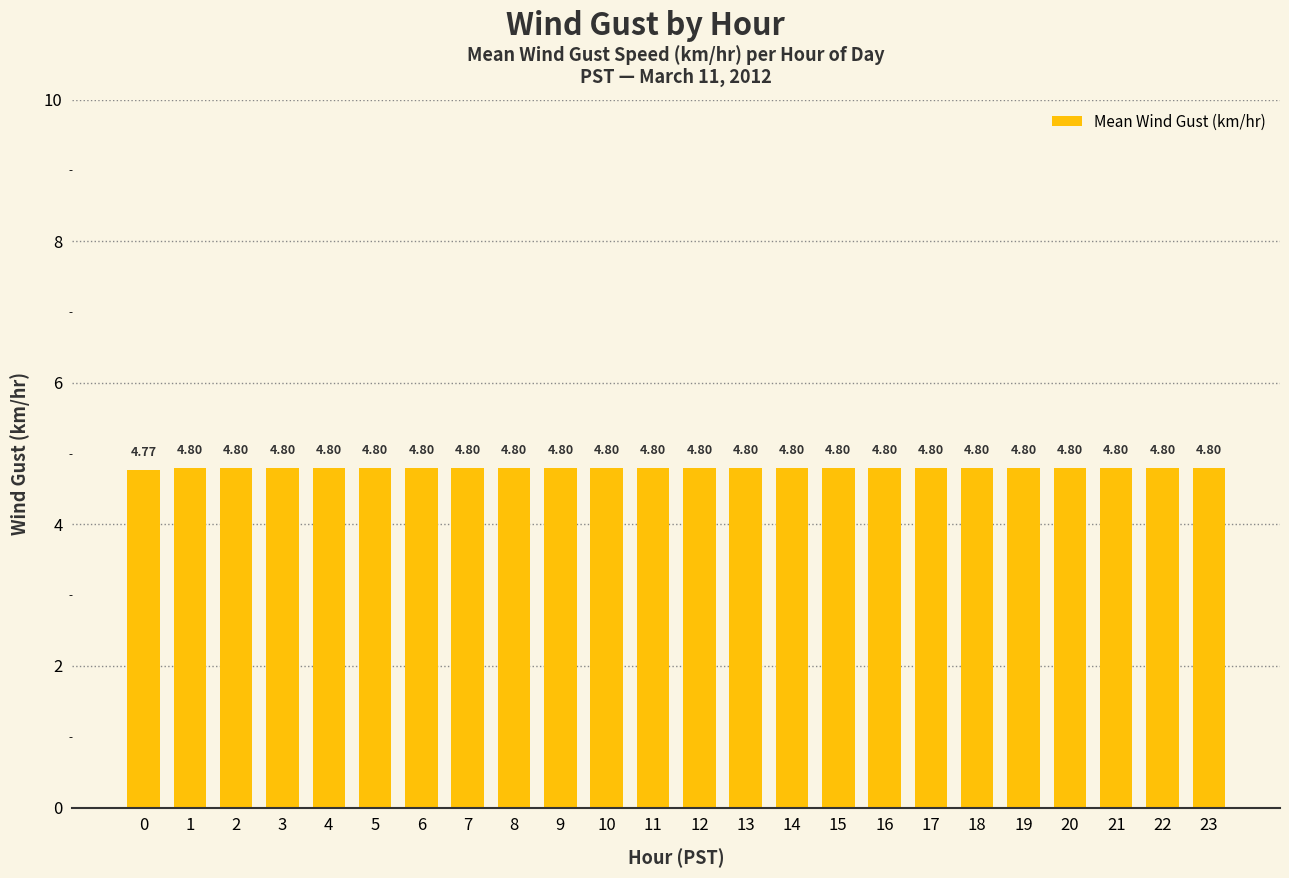

What is the value of the 12th bar from the left?

4.8